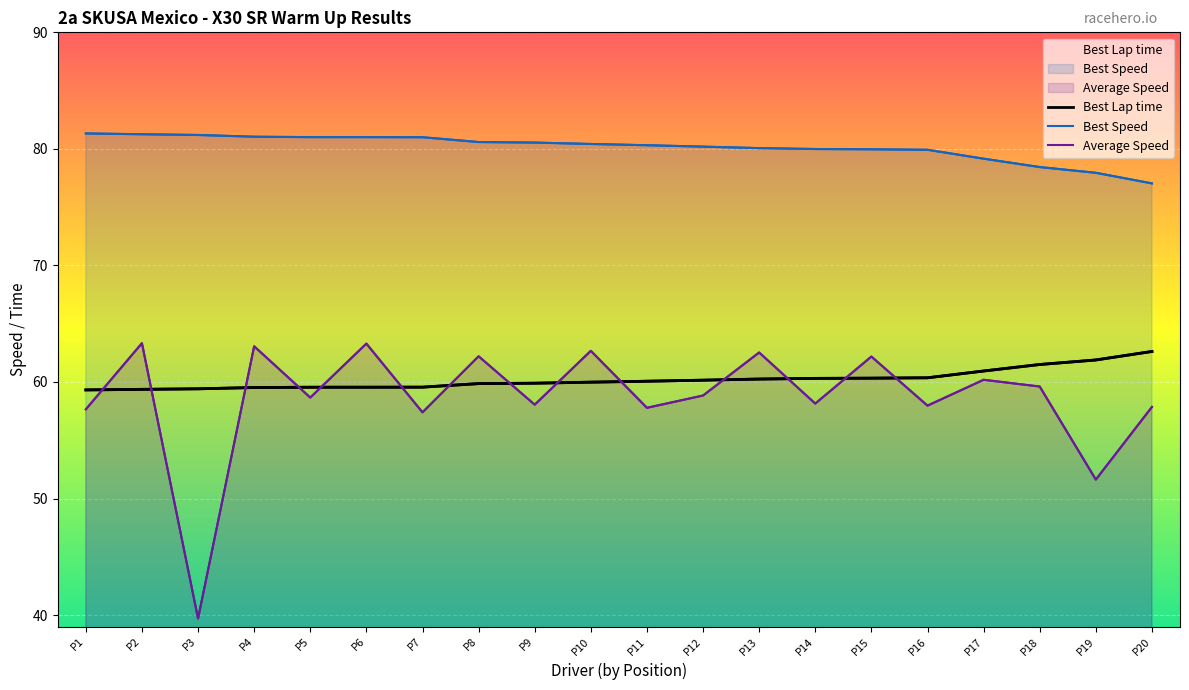

True or false: Average Speed has more than 0 interior local peaks.

True